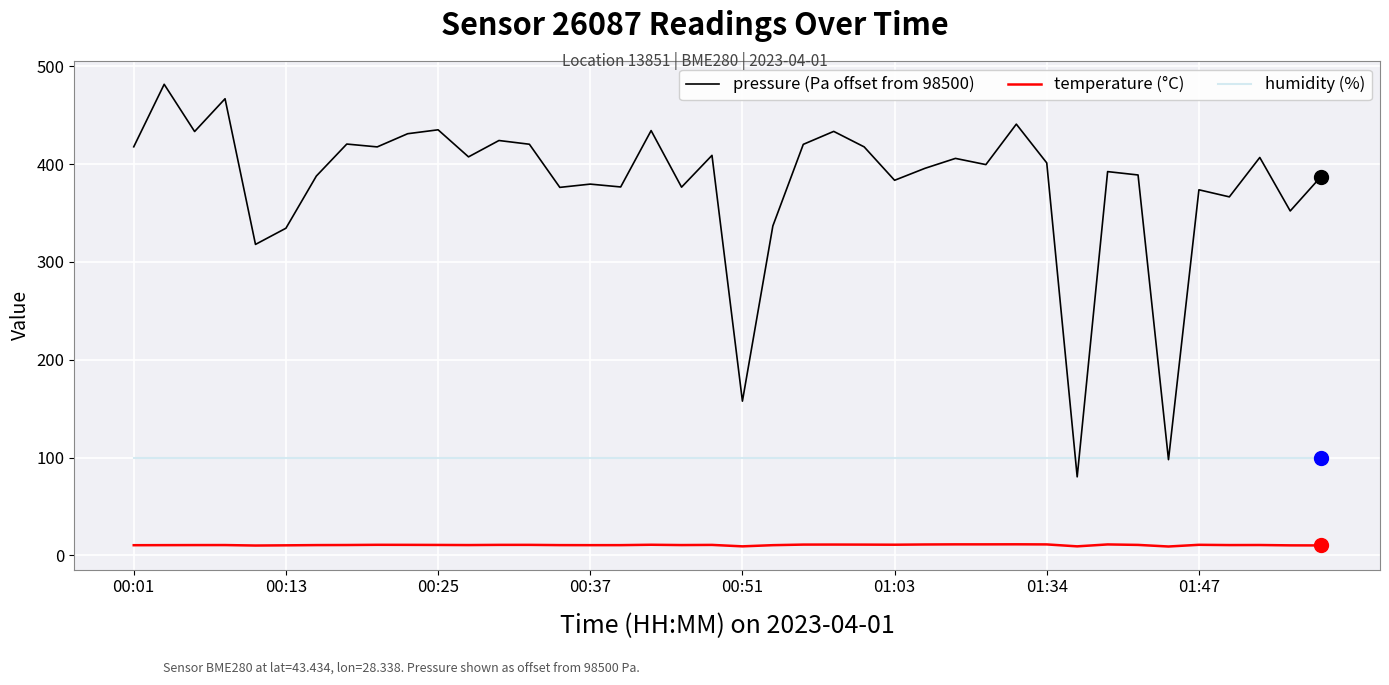

What is the difference between the maximum and minimum values in the temperature (°C) series?

2.2